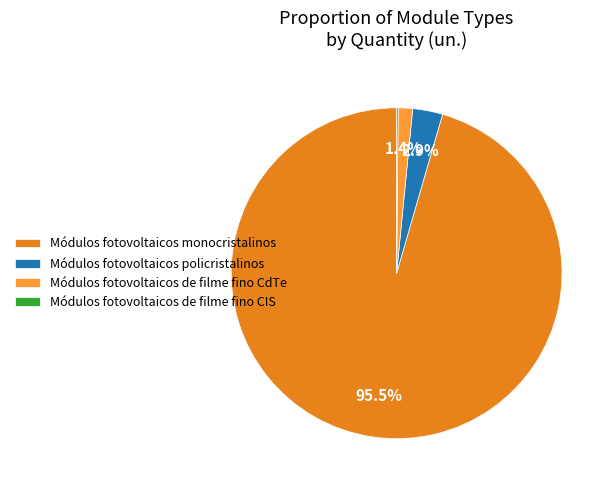

Which slice is the largest?

Módulos fotovoltaicos monocristalinos